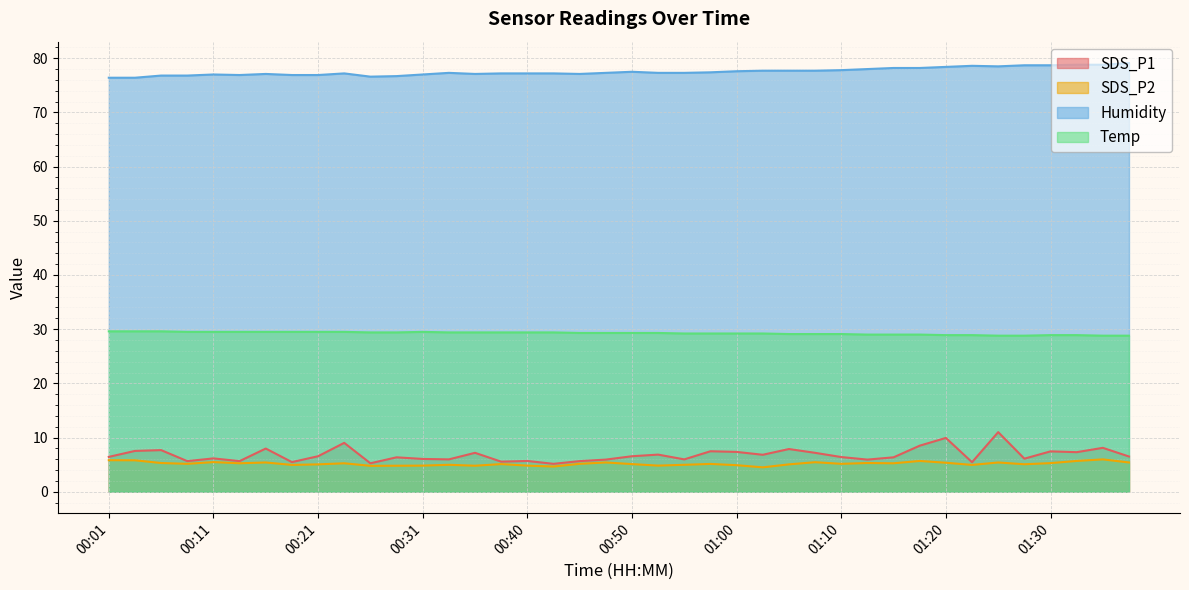

Which series has the largest range (max minus min)?

SDS_P1